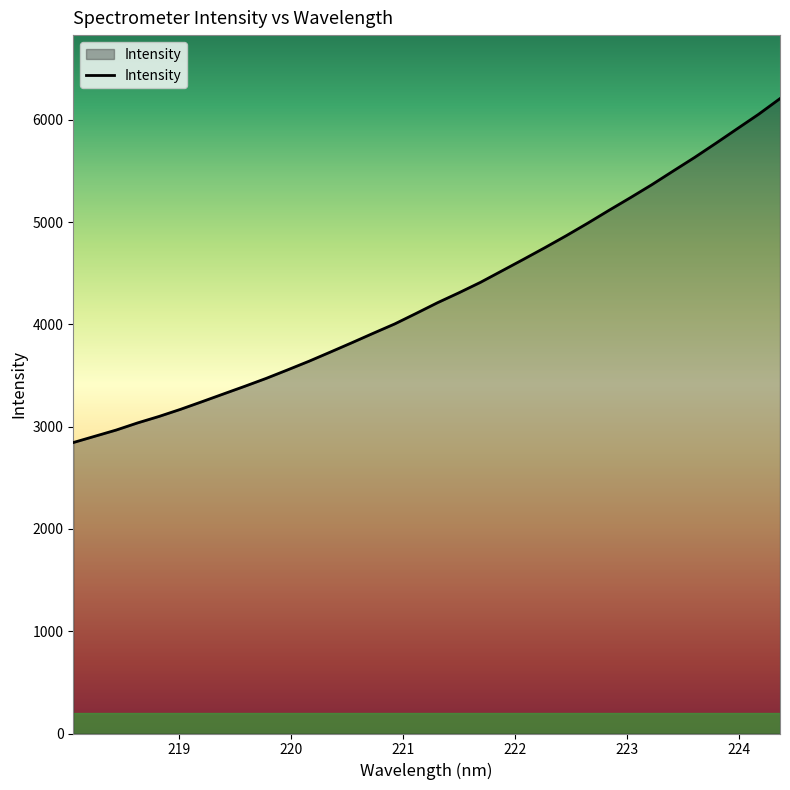

What is the minimum value shown in the chart?

2845.2